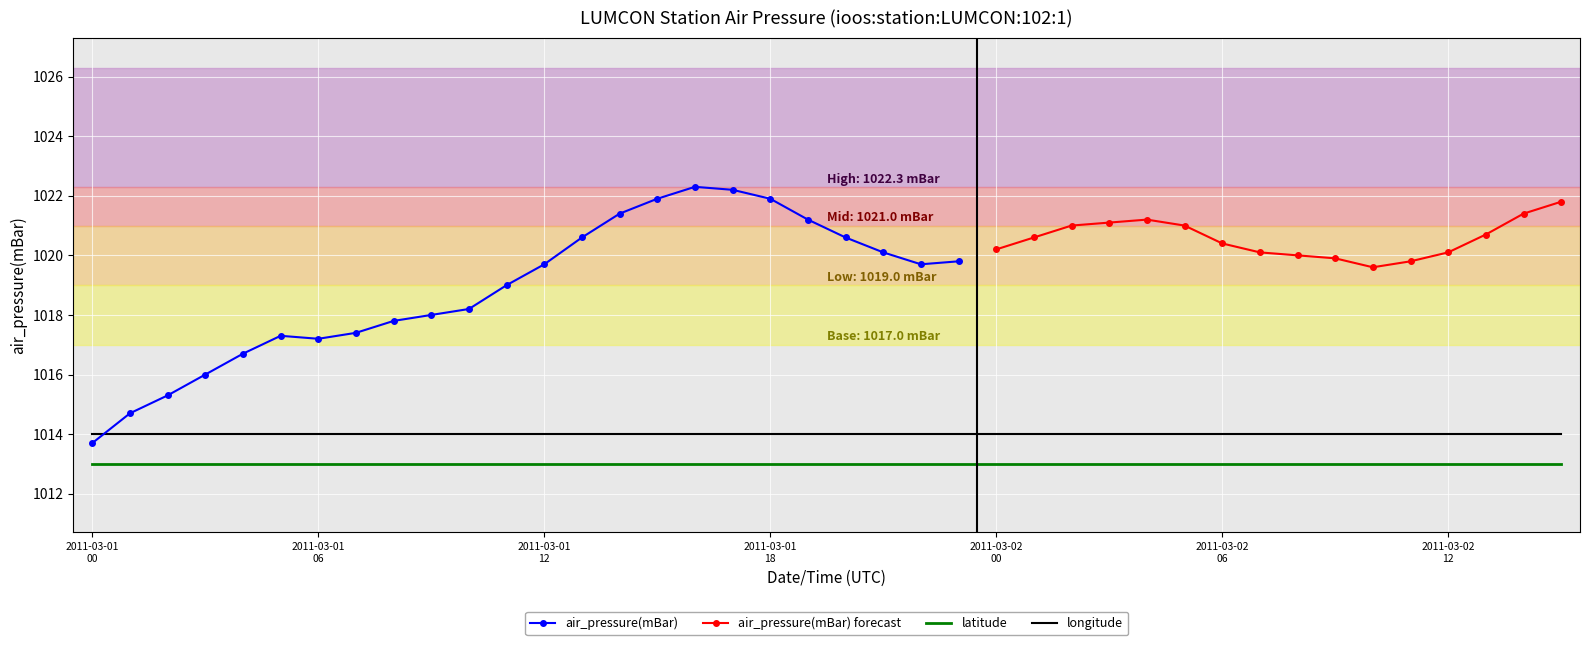

At which category is the sum across all series the highest?

2011-03-01T16